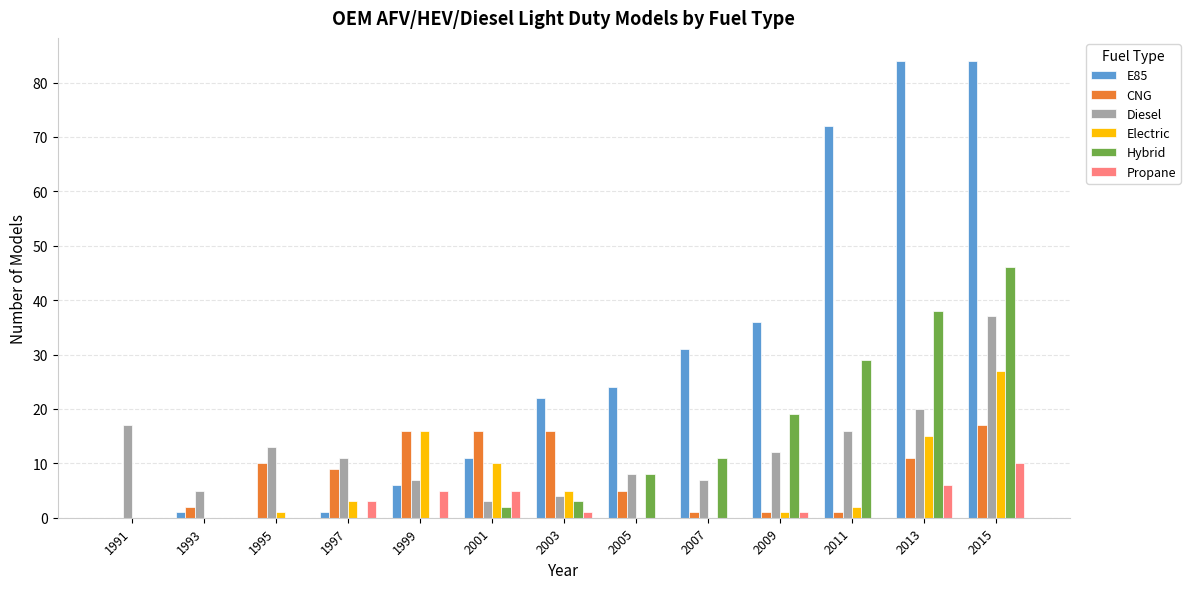

What are all the series names shown in the legend?

E85, CNG, Diesel, Electric, Hybrid, Propane